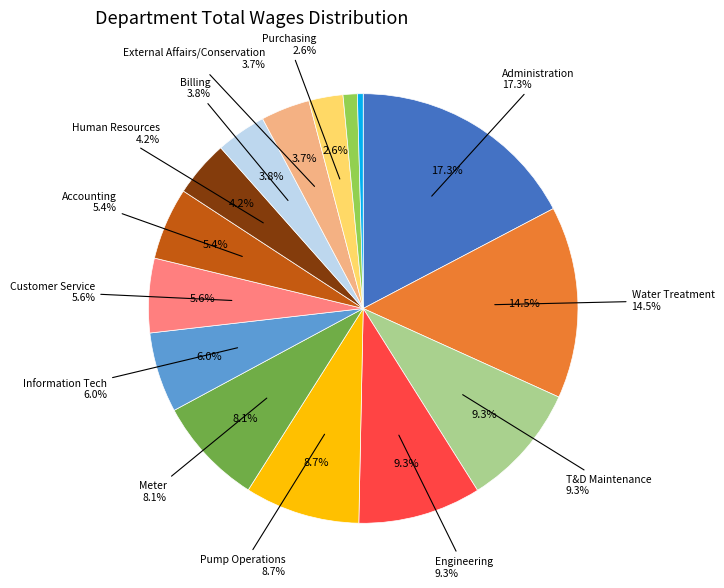

The Accounting slice represents 15% of the pie. True or false?

False